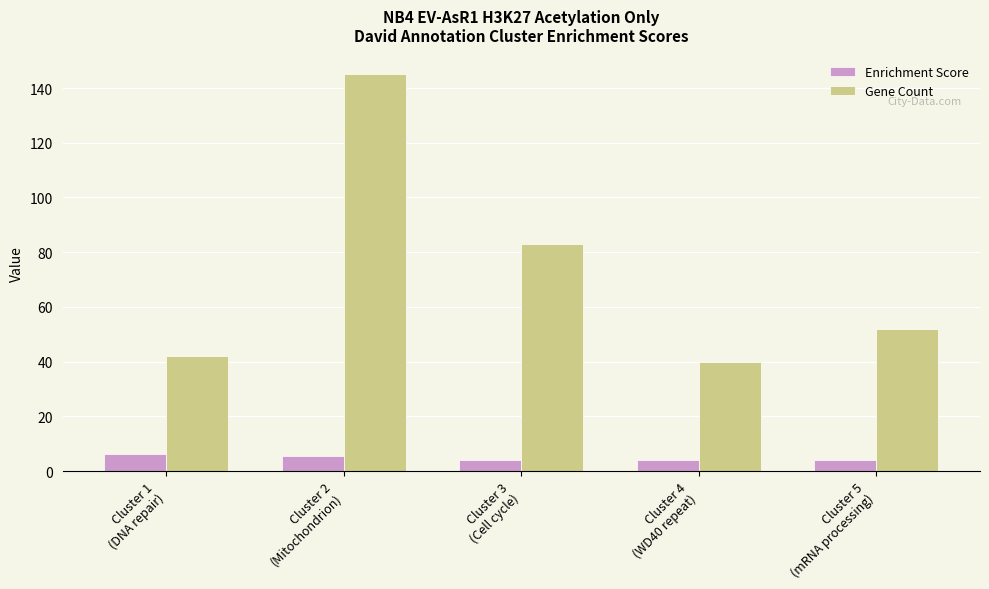

Rank the series by their average value, from lowest to highest.

Enrichment Score, Gene Count